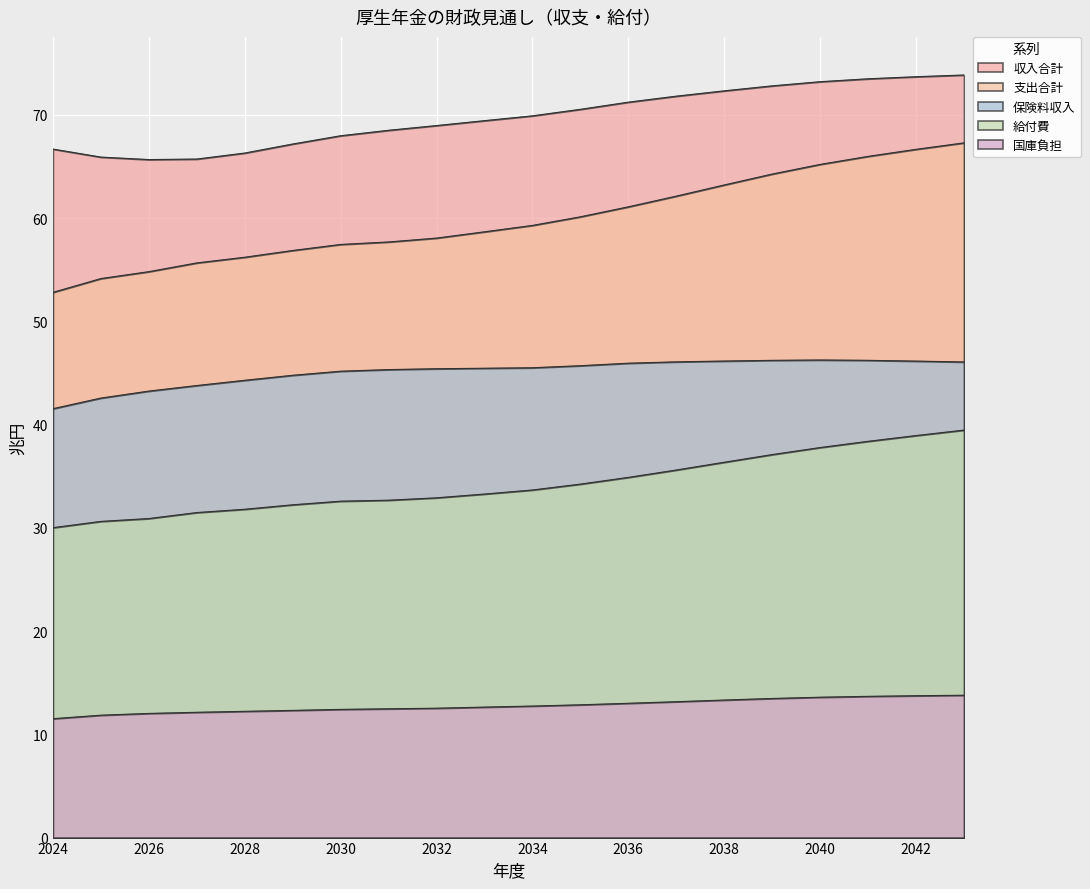

Between 2039 and 2025, which is larger?

2039